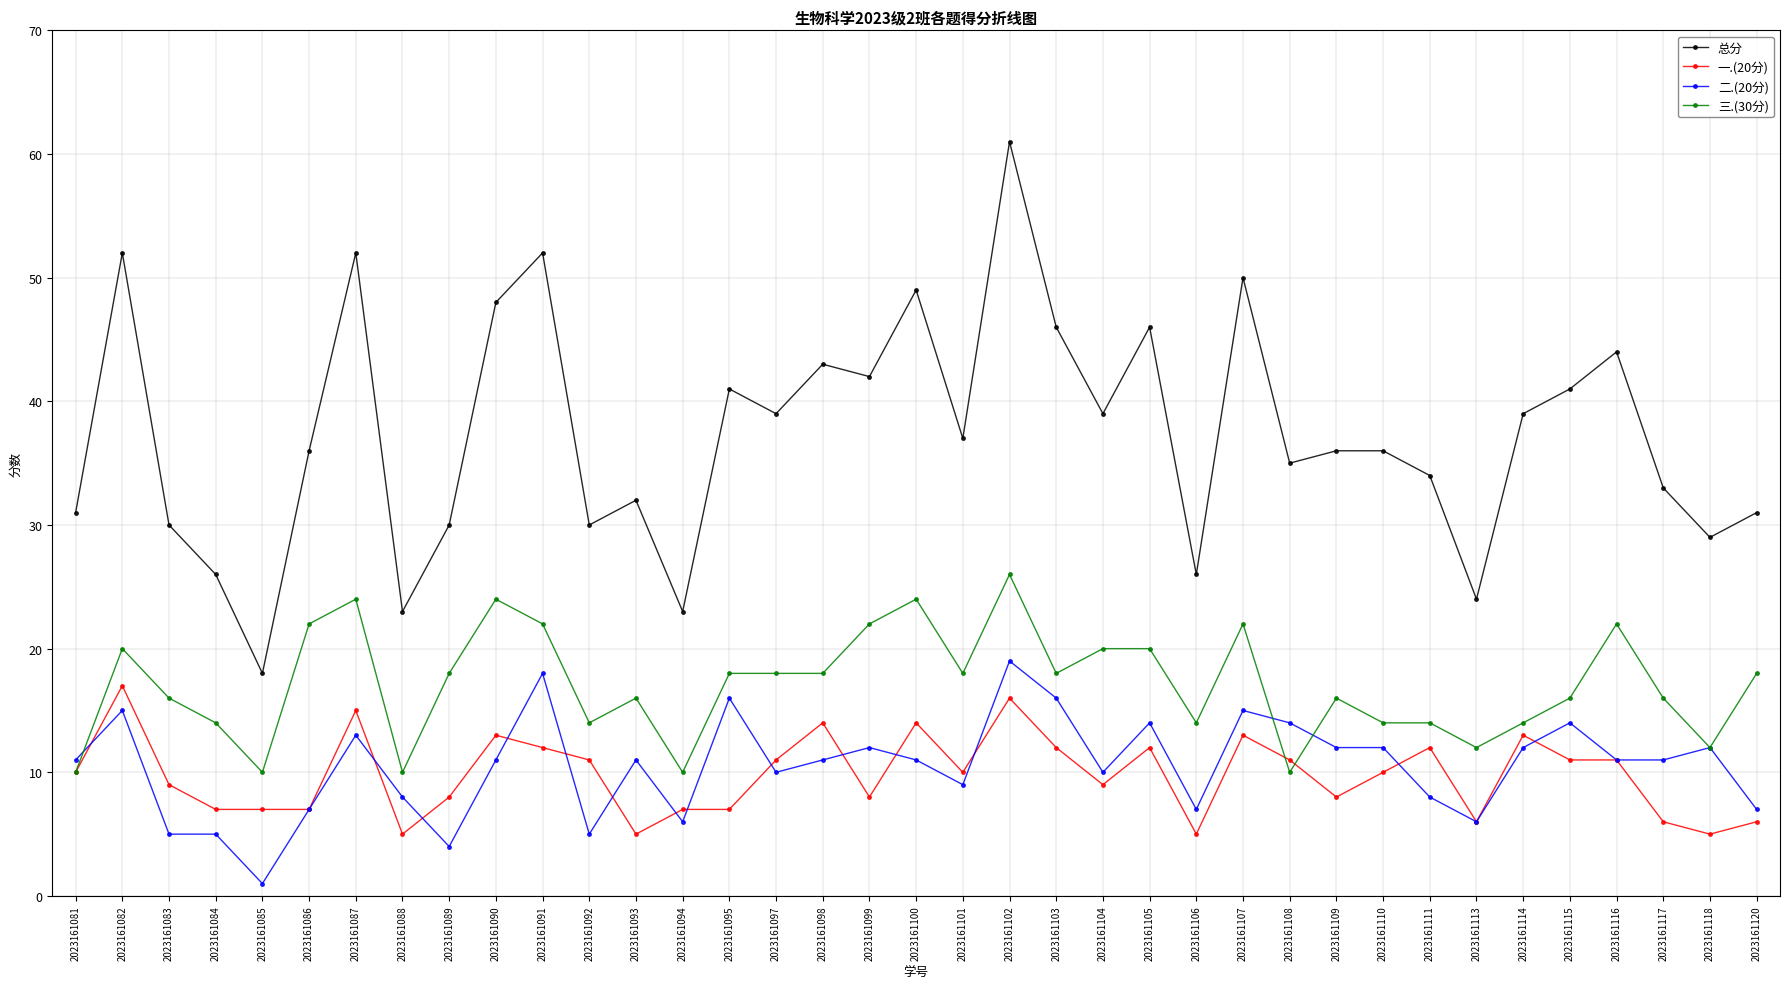

What are all the series names shown in the legend?

总分, 一.(20分), 二.(20分), 三.(30分)